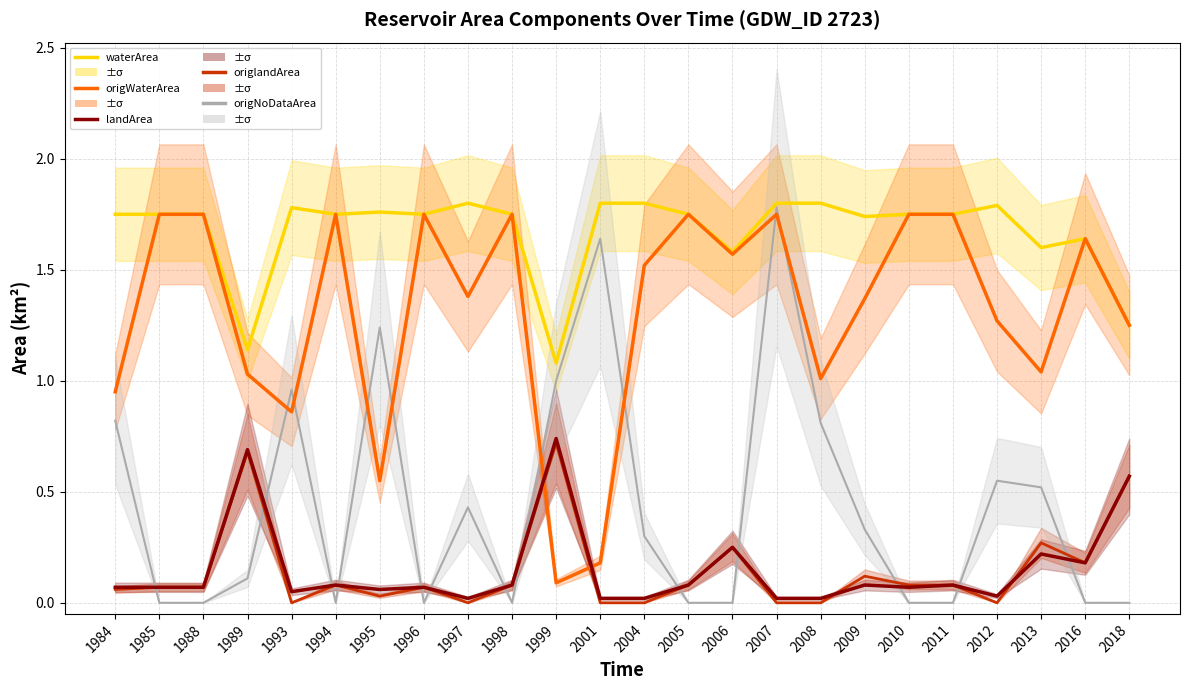

The origNoDataArea series shows 0.0 at 2005. True or false?

True